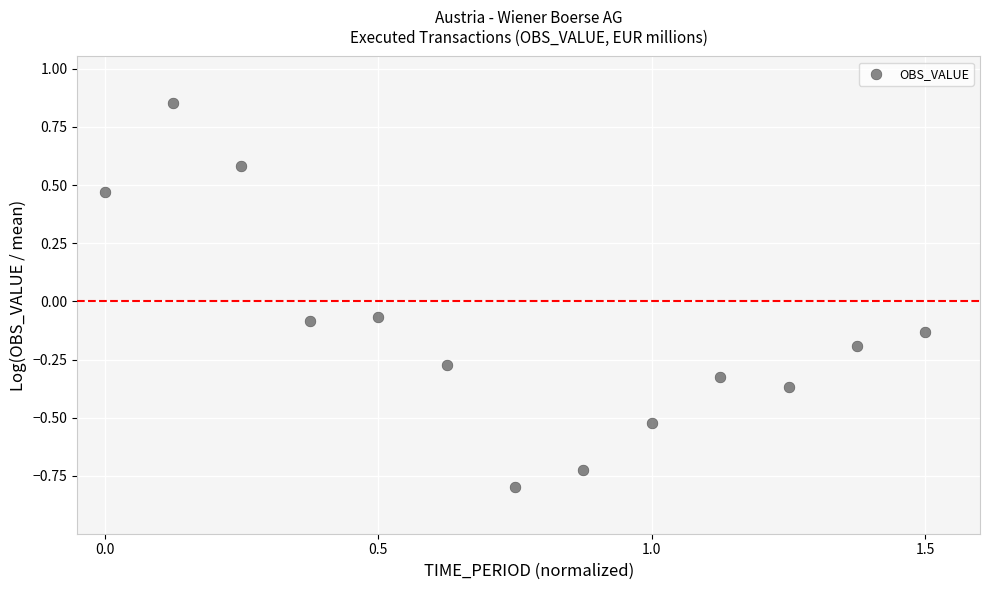

What is the range of Y values (max minus min)?

1.7